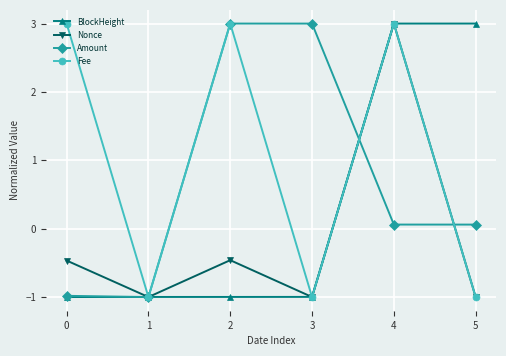

Count the number of categories in the chart.

6